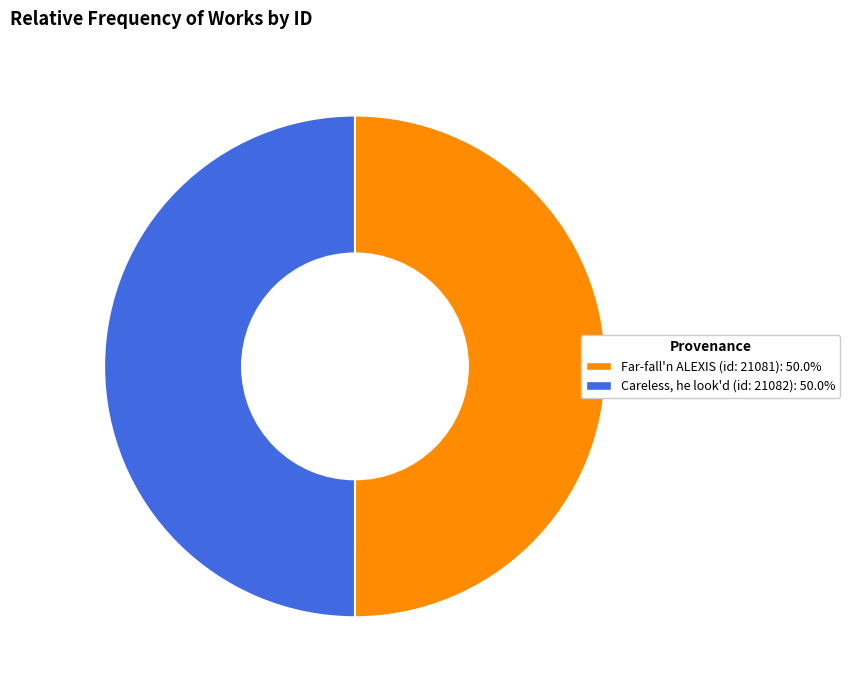

What is the ratio of the value at Far-fall'n ALEXIS (id: 21081) to the value at Careless, he look'd (id: 21082)?

1.0